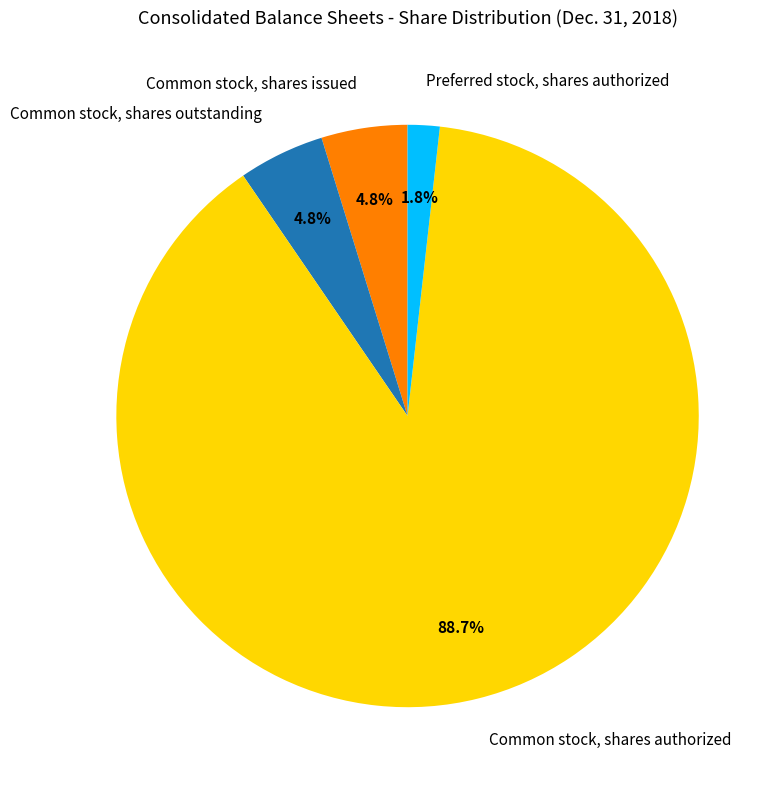

Count the number of slices in the pie.

4